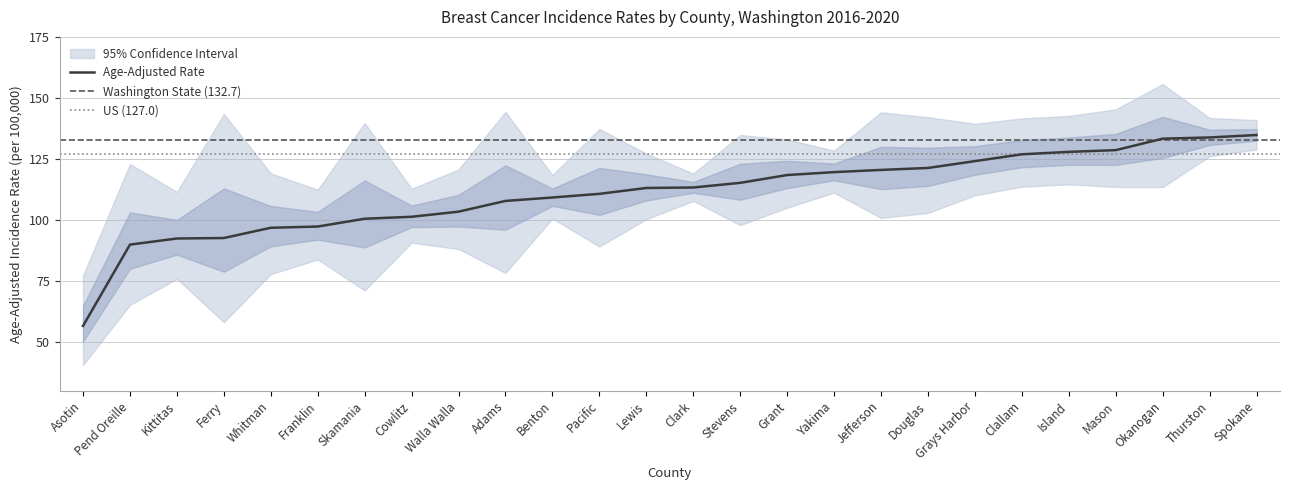

What is the label of the 16th point from the left?

Grant